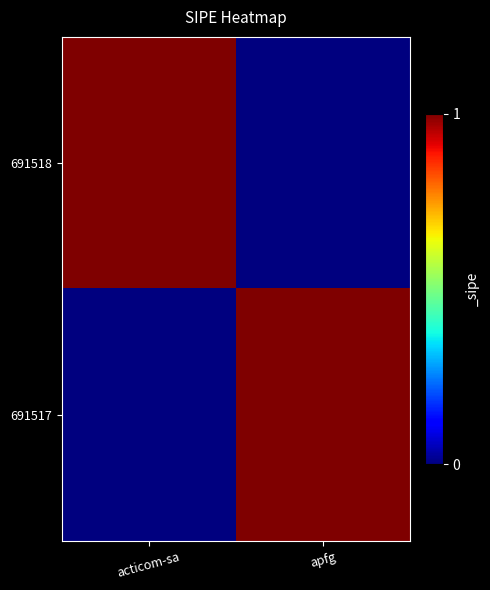

Between acticom-sa and apfg, which is larger?

acticom-sa